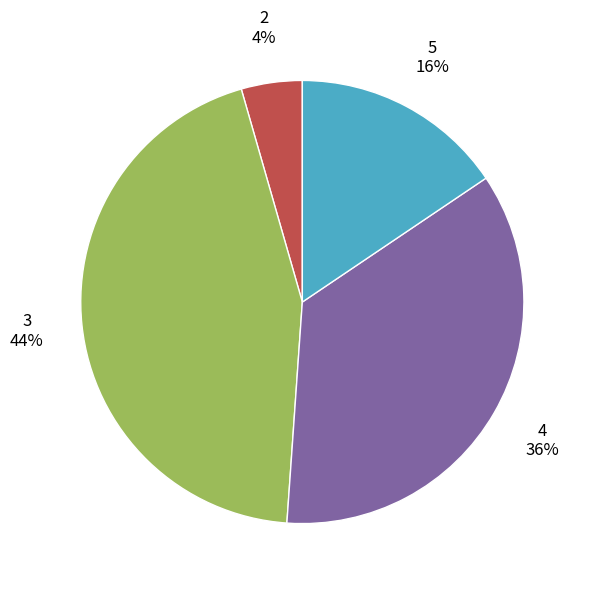

Does any single category account for the majority?

No